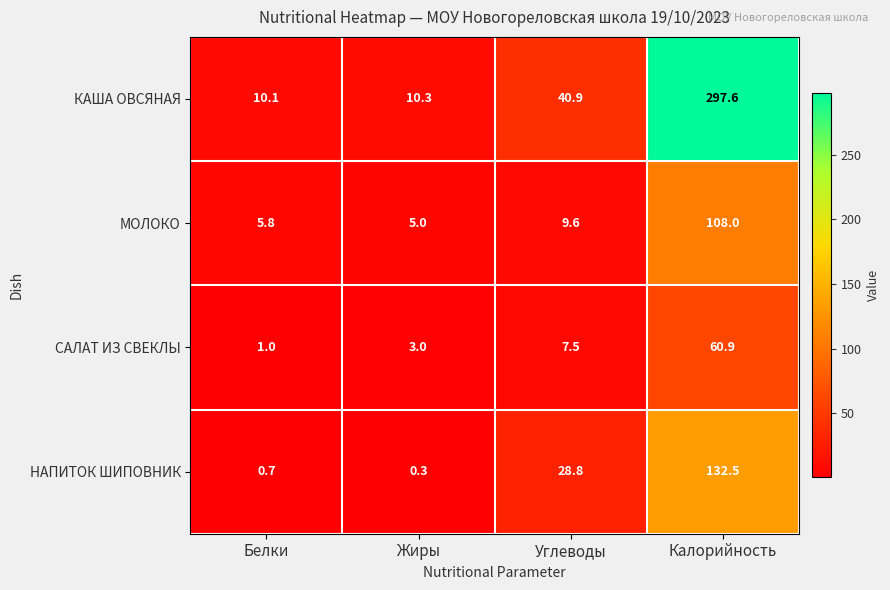

Is it true that МОЛОКО equals 1.3 at Белки?

False